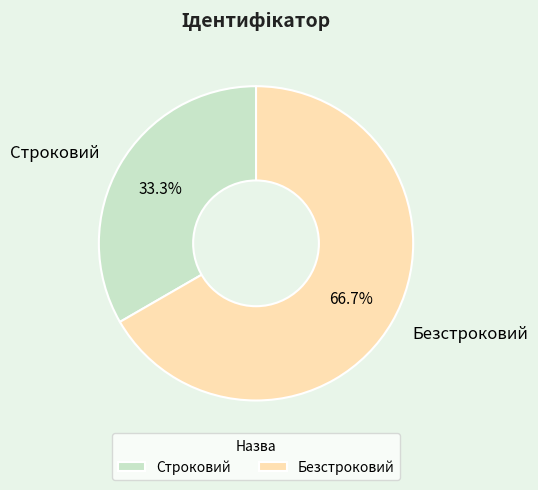

To the nearest percent, what is the difference between the largest and smallest slice percentages?

33%